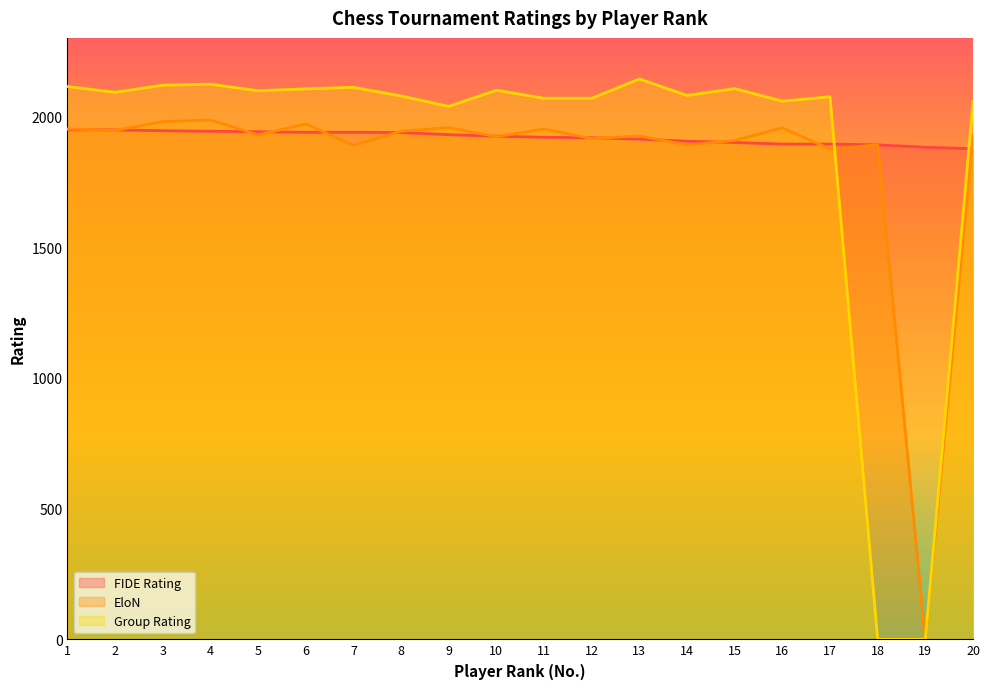

True or false: Group Rating has more than 0 interior local peaks.

True